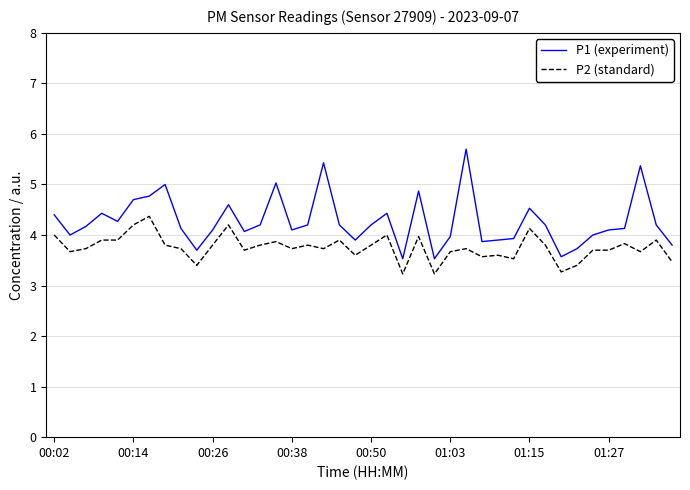

What is the difference between the maximum and minimum values in the P1 (experiment) series?

2.2